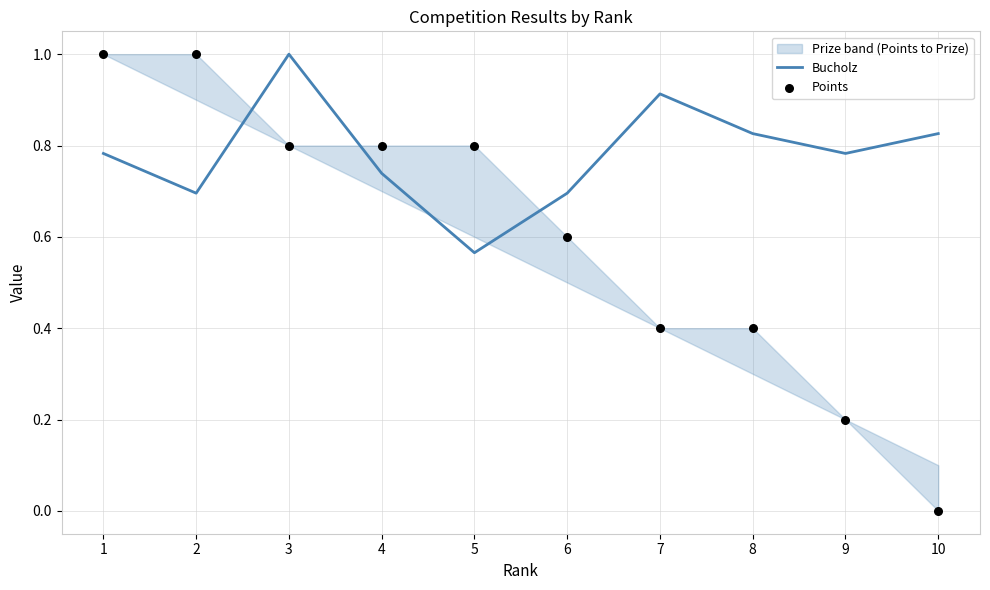

Which series has the largest total across all categories?

Bucholz